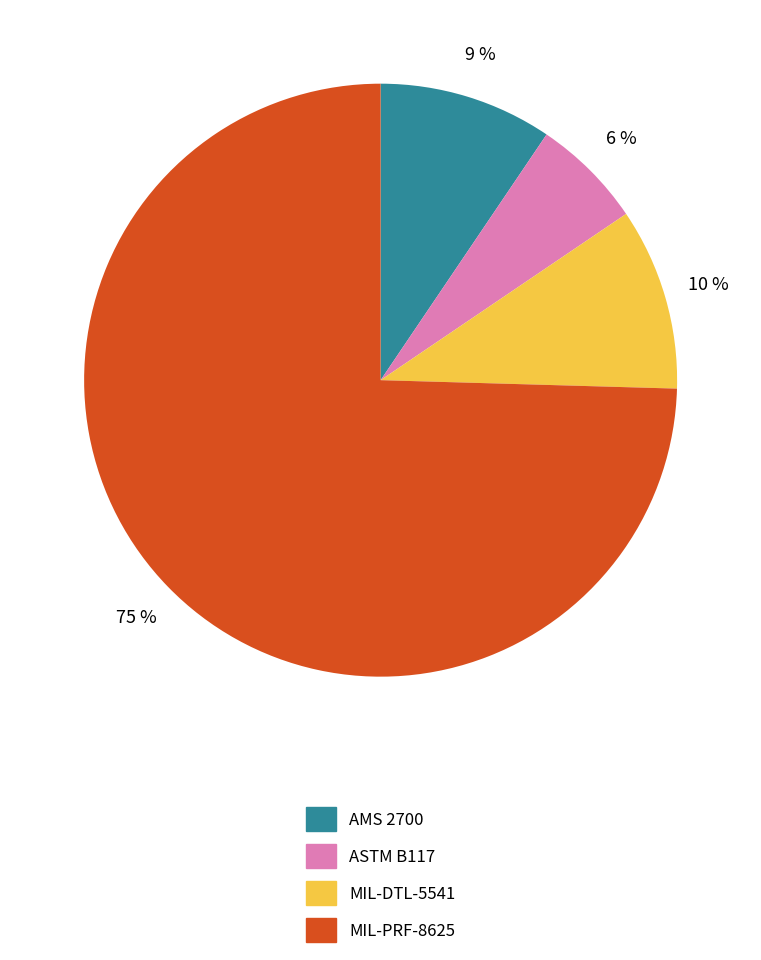

Which has a higher value, AMS 2700 or MIL-PRF-8625?

MIL-PRF-8625